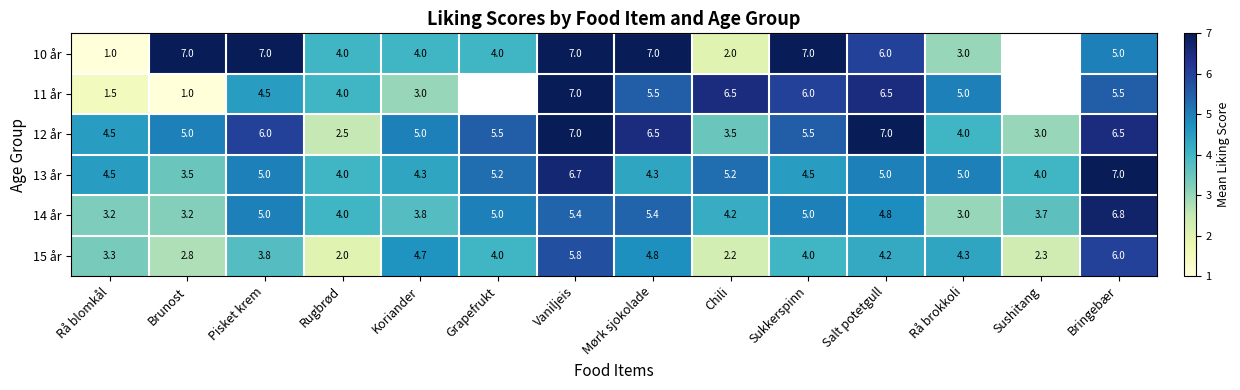

At which category is the sum across all series the highest?

Vaniljeis